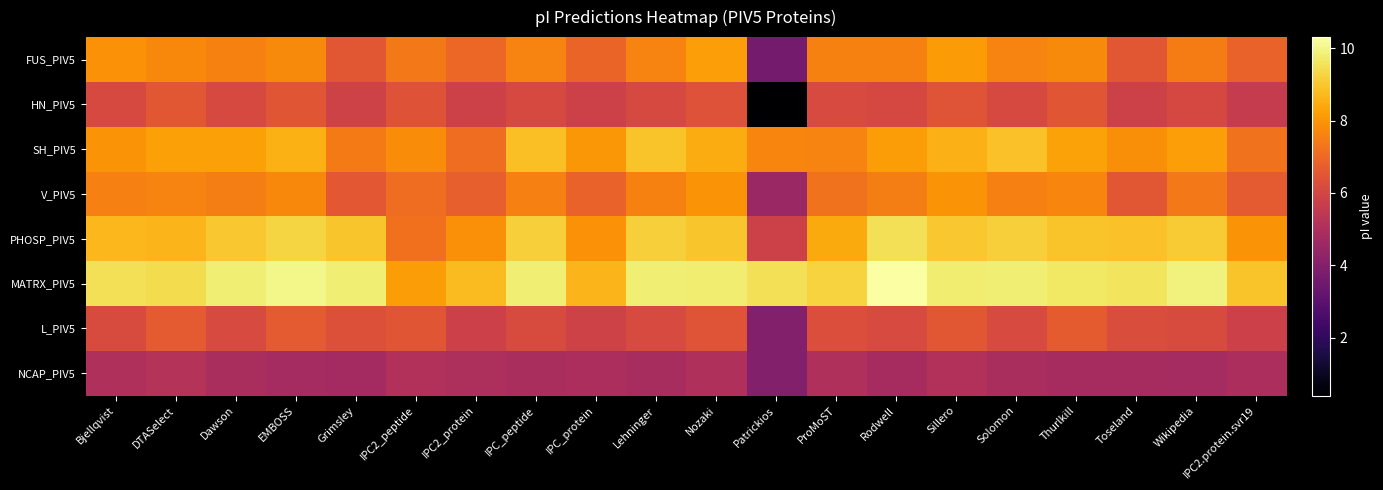

How many categories are shown in the chart?

20